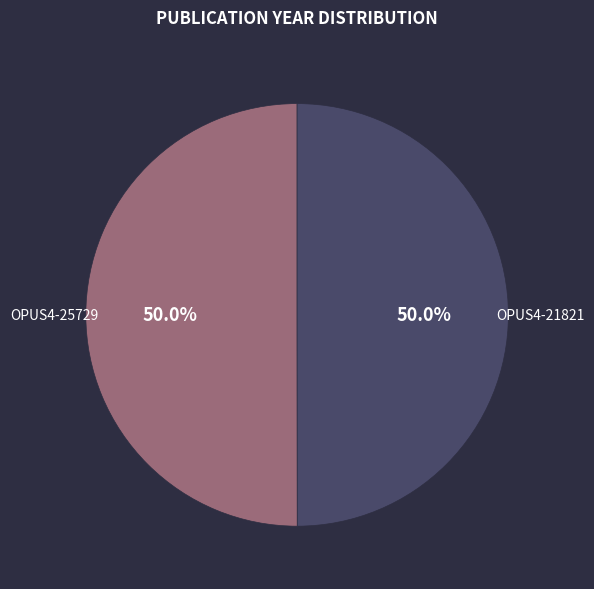

To the nearest percent, what percentage of the pie is OPUS4-21821?

50%